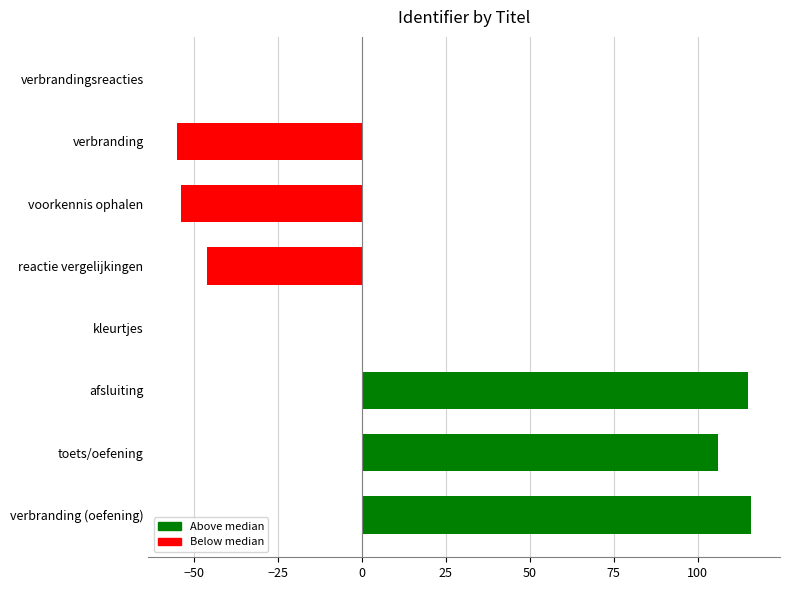

What is the sum of all values?

182